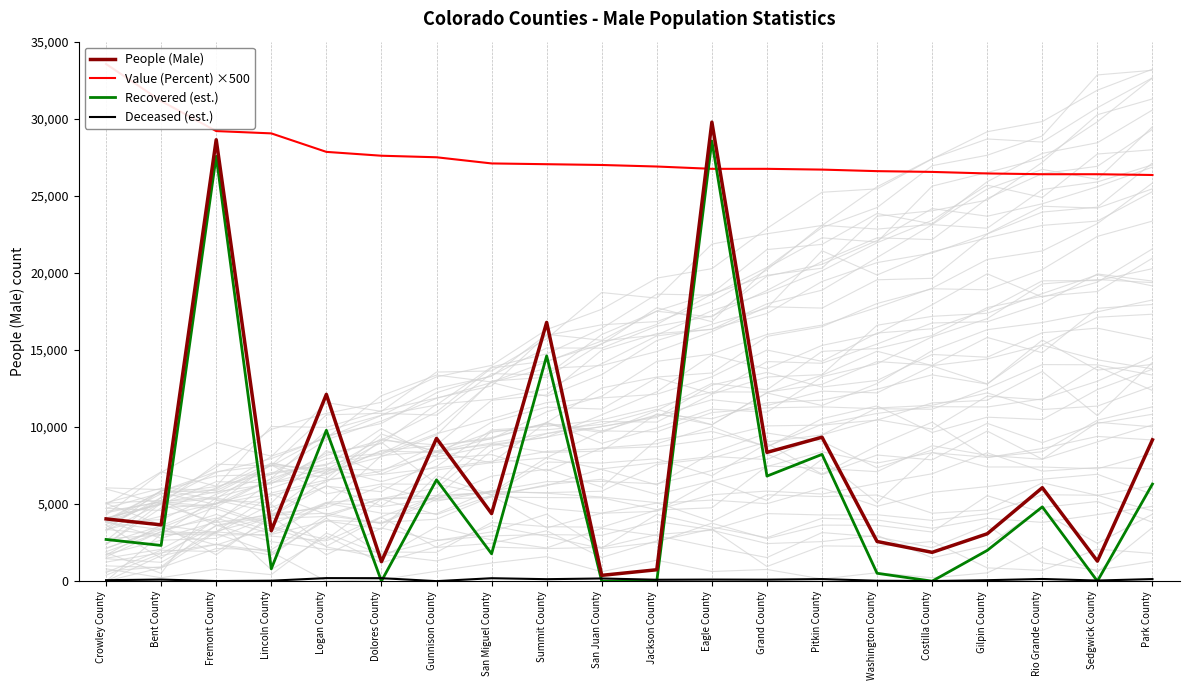

What is the difference between the maximum and minimum values in the Recovered (est.) series?

28555.2